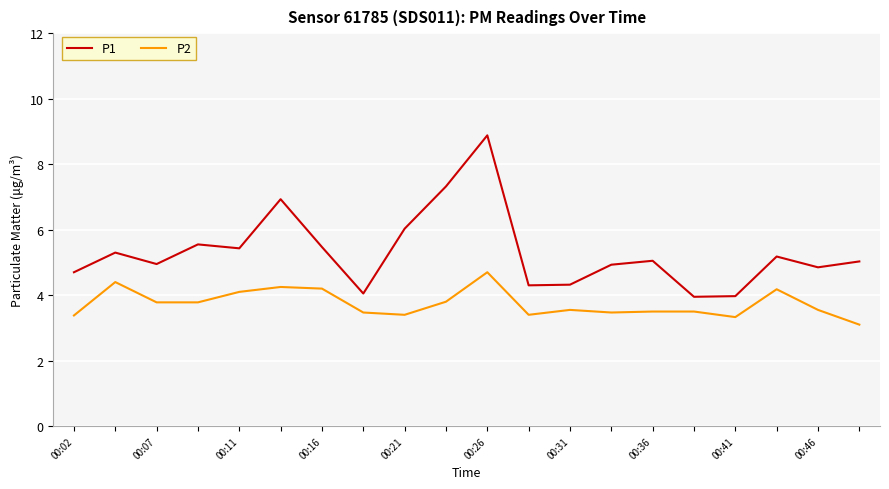

List the series in order of their overall mean, highest first.

P1, P2